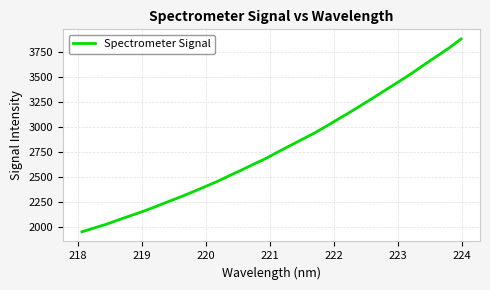

What is the minimum value shown in the chart?

1948.3